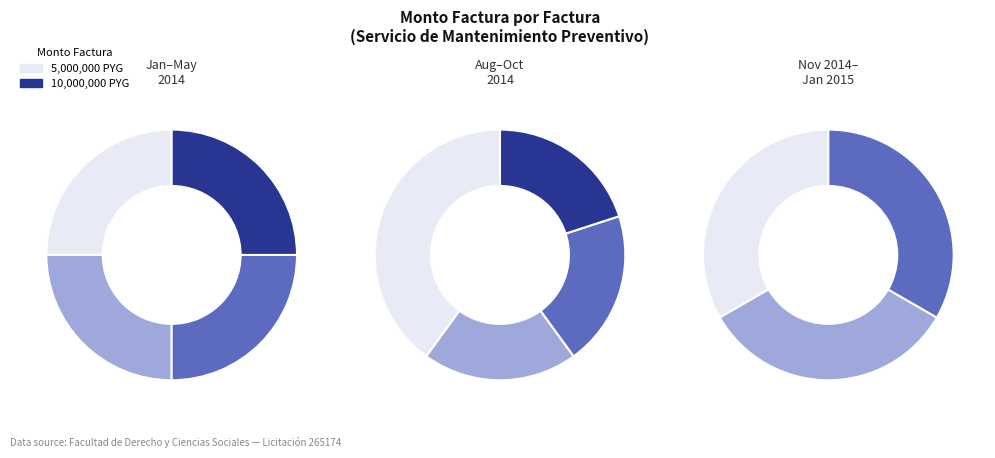

Is 001-001-000466 the majority of the pie?

No